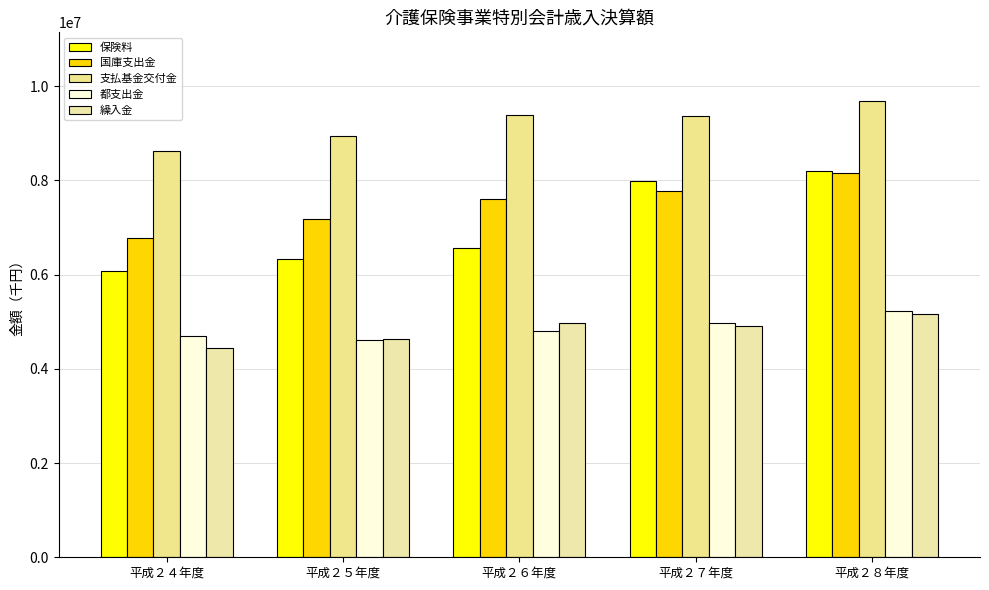

True or false: 国庫支出金 has a value of 3418509 at 平成２６年度.

False